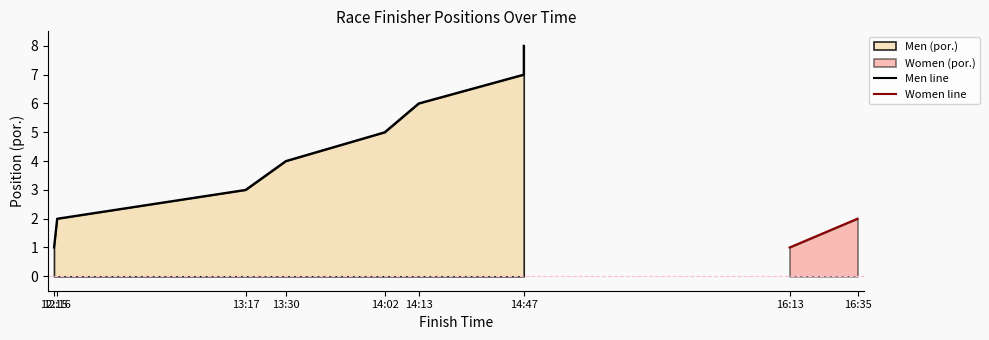

Is it true that the value at 13:30 is 4?

True